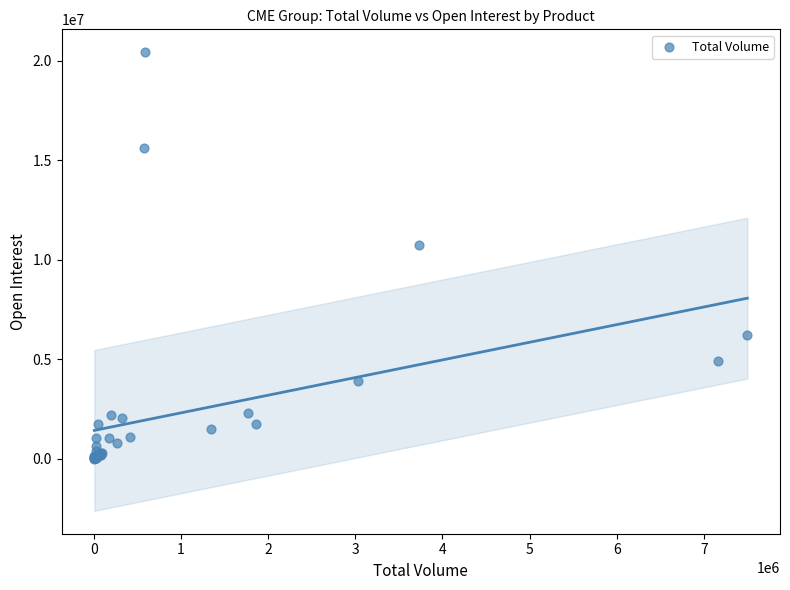

What Y value in the scatter plot is closest to 10213308?

10736887